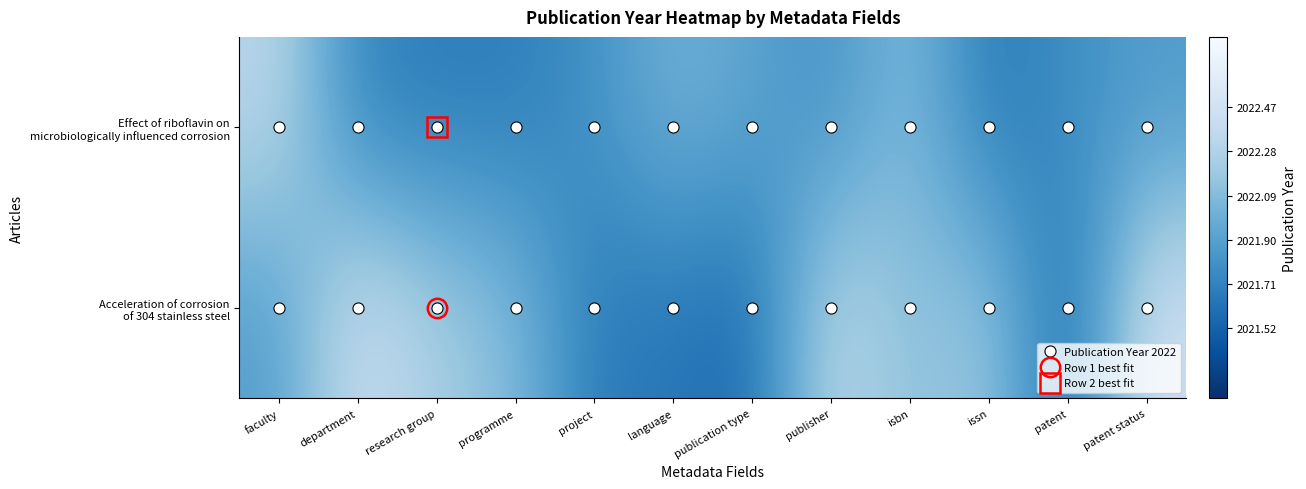

Which series has the widest spread of values?

Acceleration of corrosion of 304 stainless steel